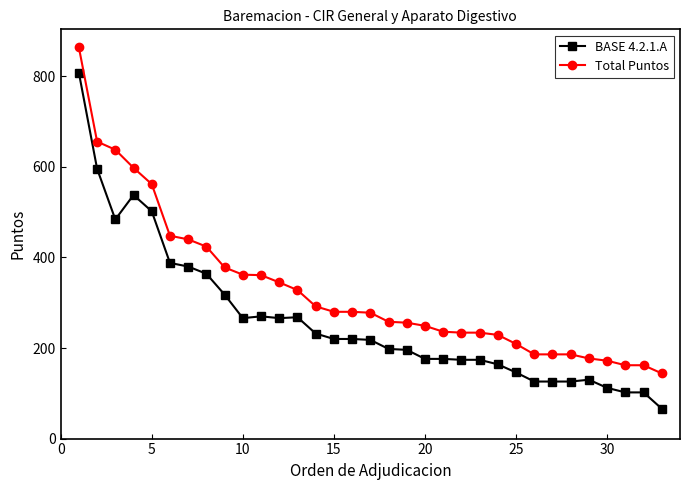

What is the average value of the BASE 4.2.1.A series?

262